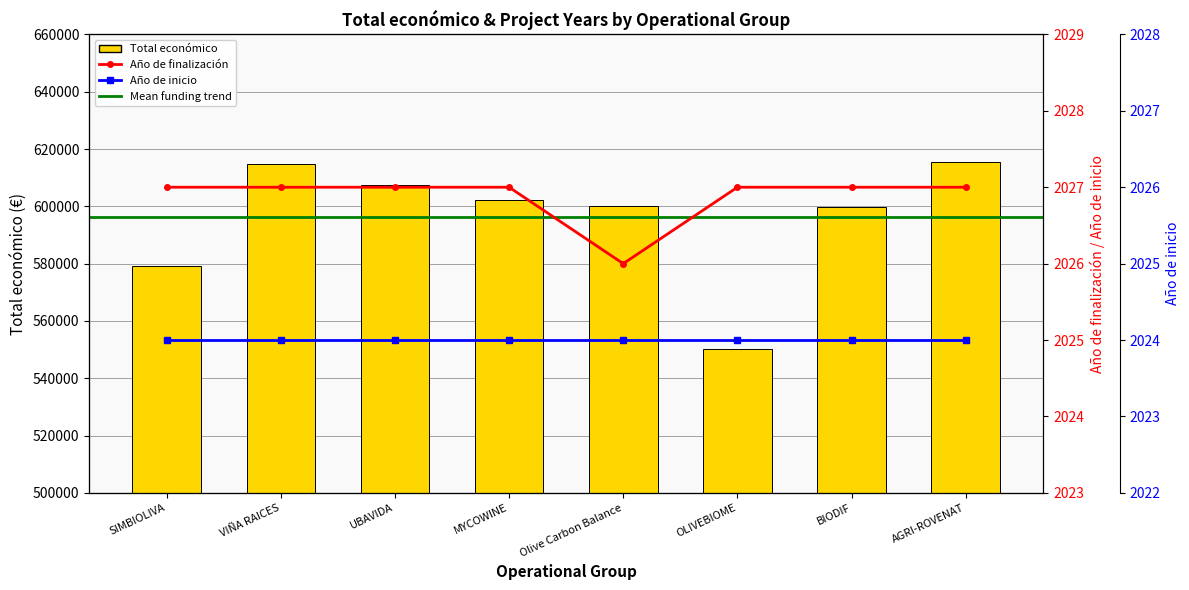

What position from the left is Olive Carbon Balance?

5